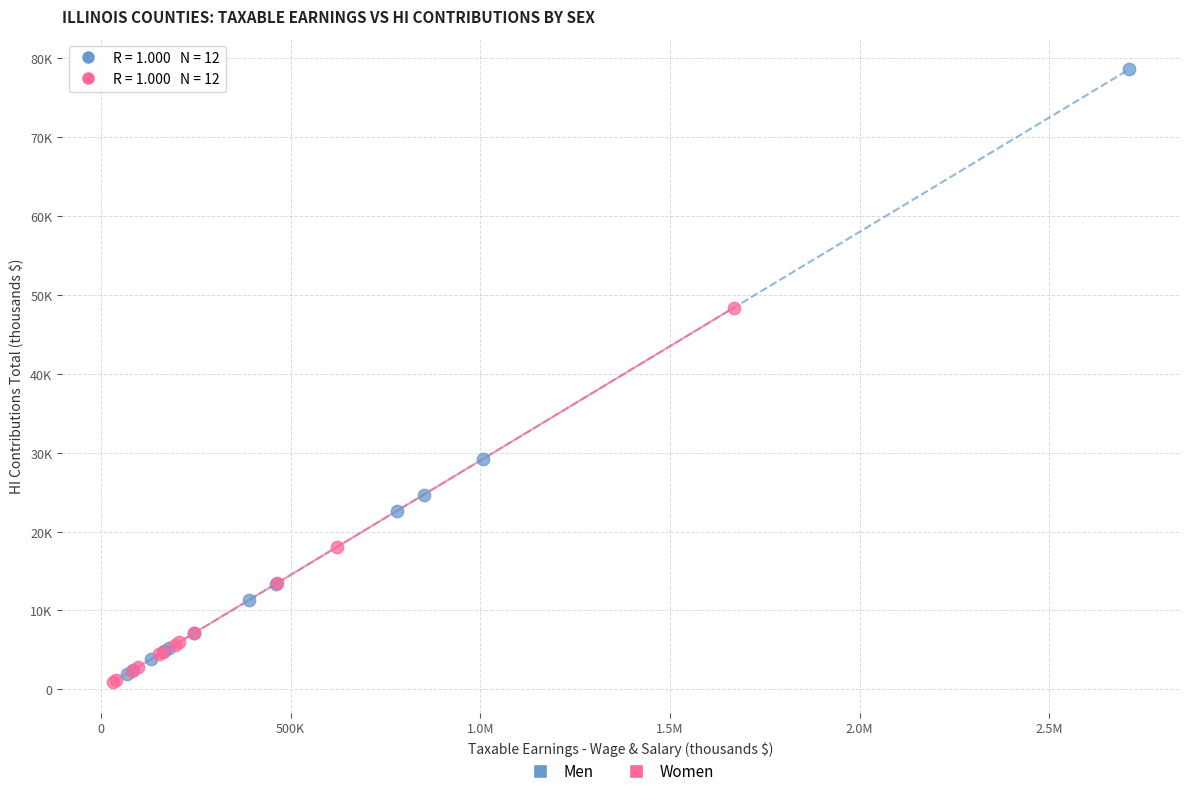

What are all the series names shown in the legend?

Men, Women